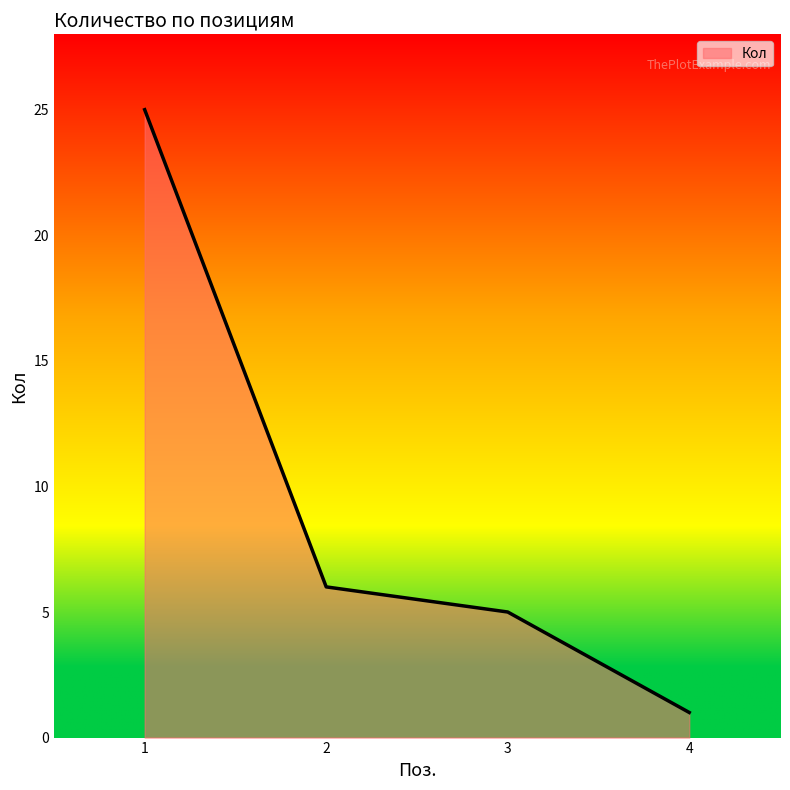

The chart shows a value of 1 at 4. True or false?

True